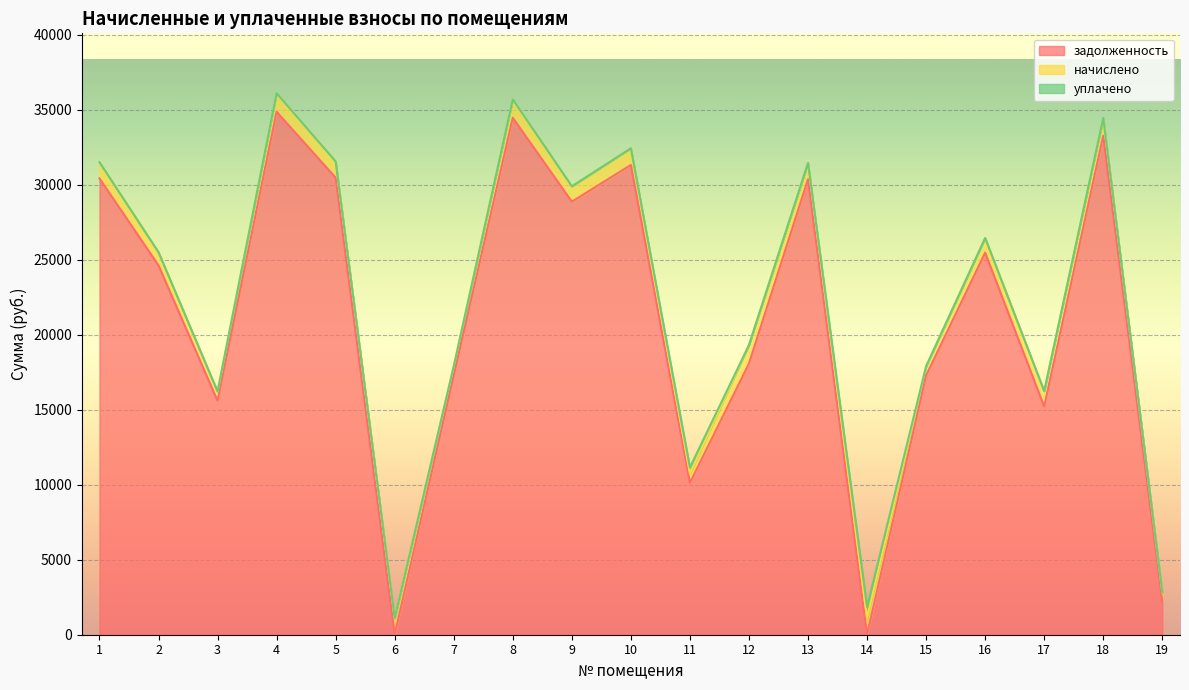

How many intersections are there between начислено and задолженность?

4